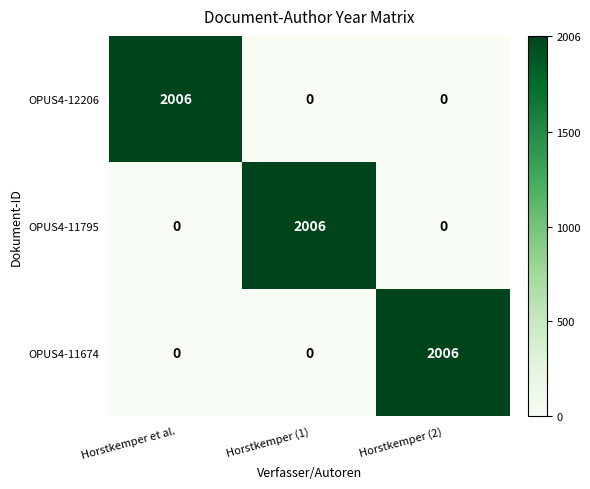

The OPUS4-12206 series shows 0 at Horstkemper (1). True or false?

True